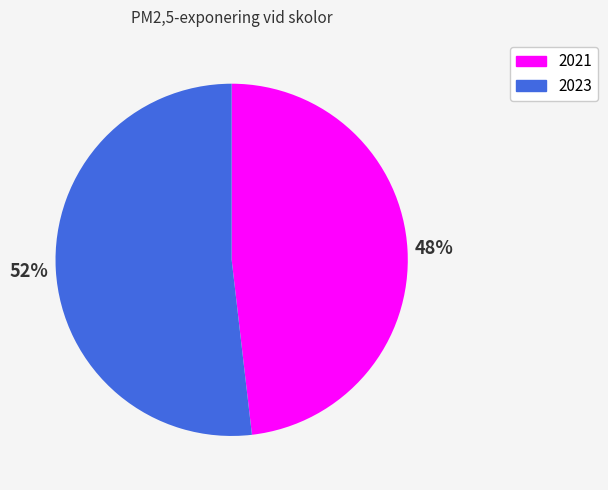

Combined, do 2021 and 2023 account for over 50%?

Yes